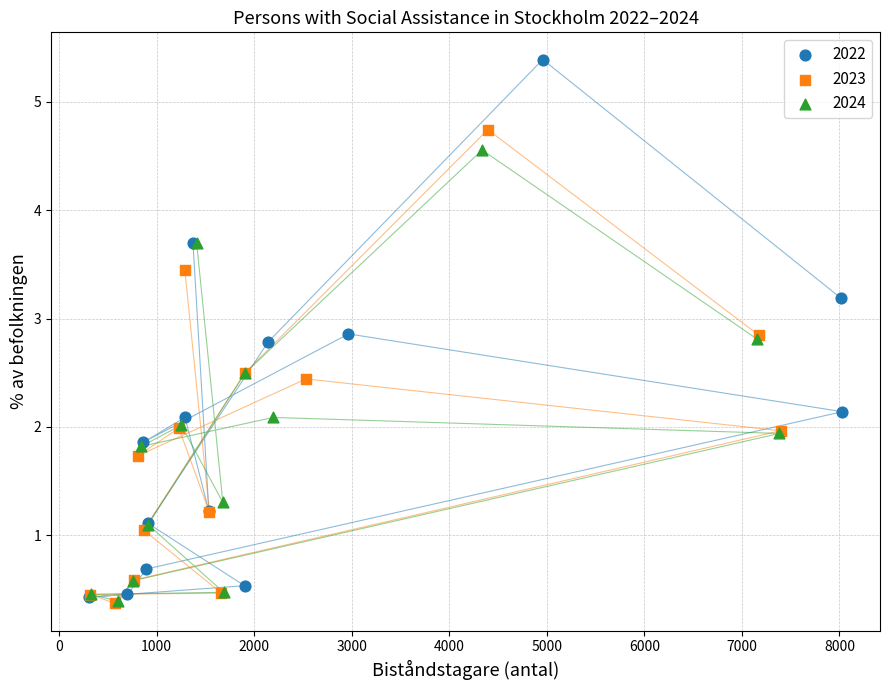

What are all the series names shown in the legend?

2022, 2023, 2024